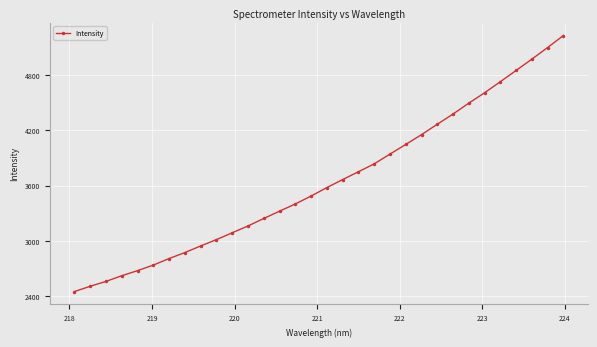

True or false: there are more than 2 points higher than both neighbors.

False